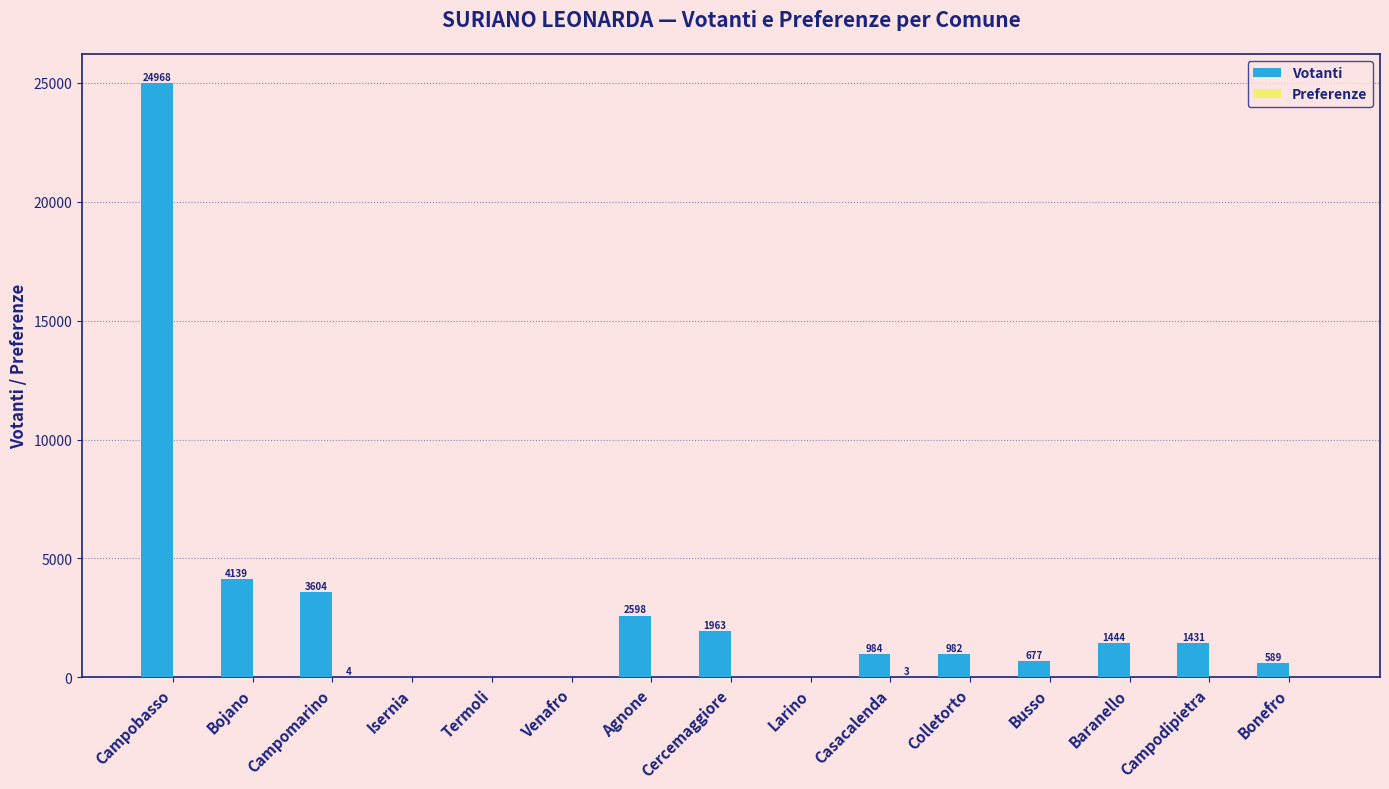

How many categories are shown in the chart?

15